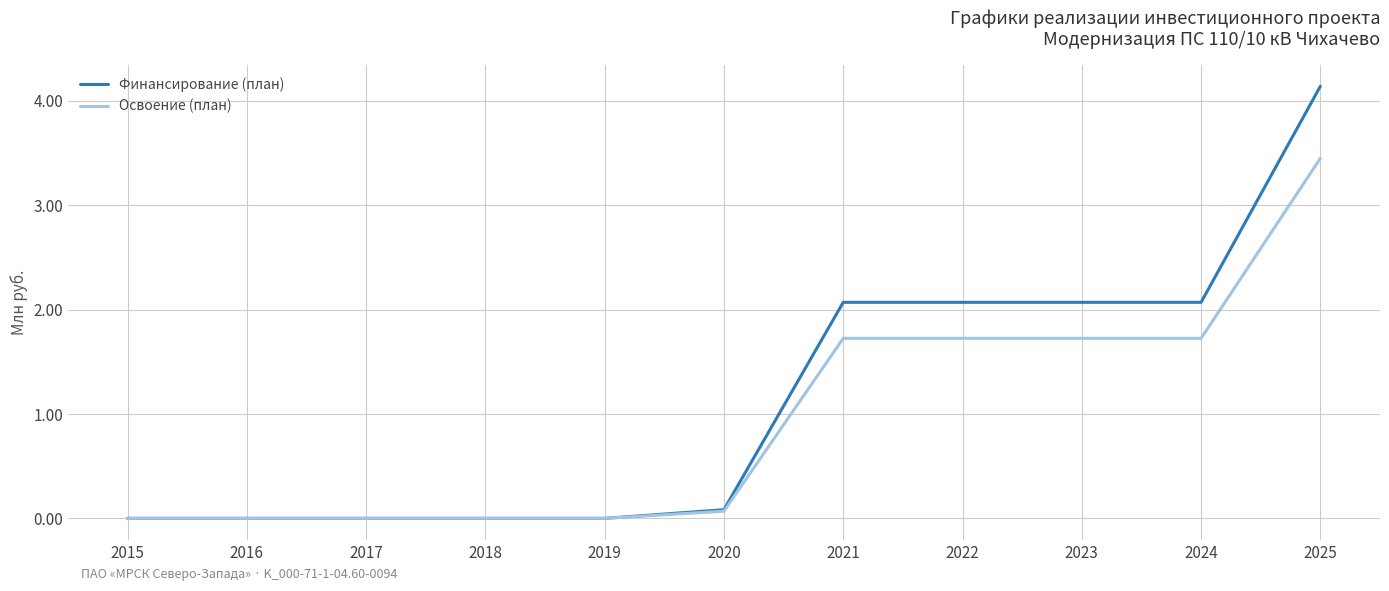

Which series has the largest total across all categories?

Финансирование (план)